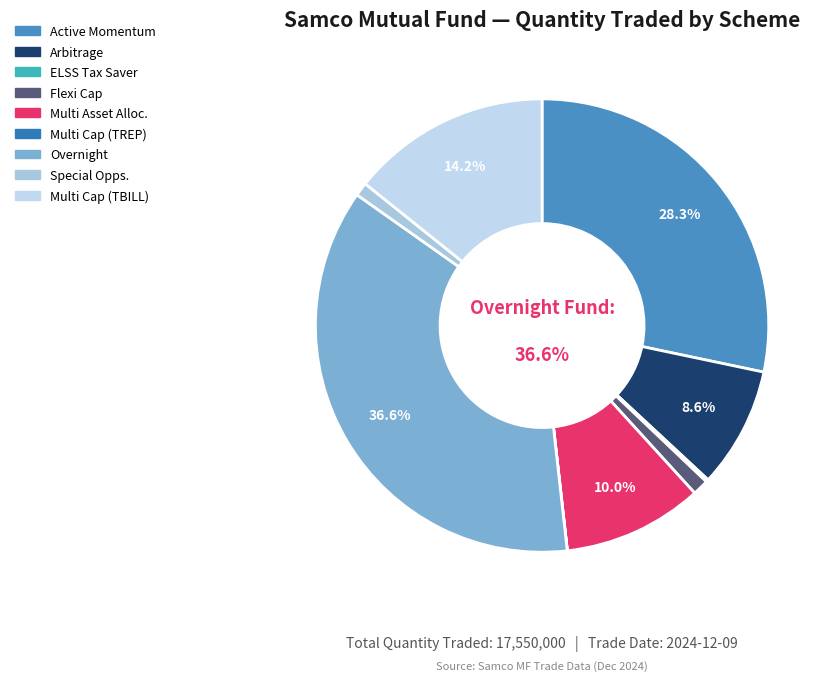

Is there any slice that represents more than half of the pie?

No